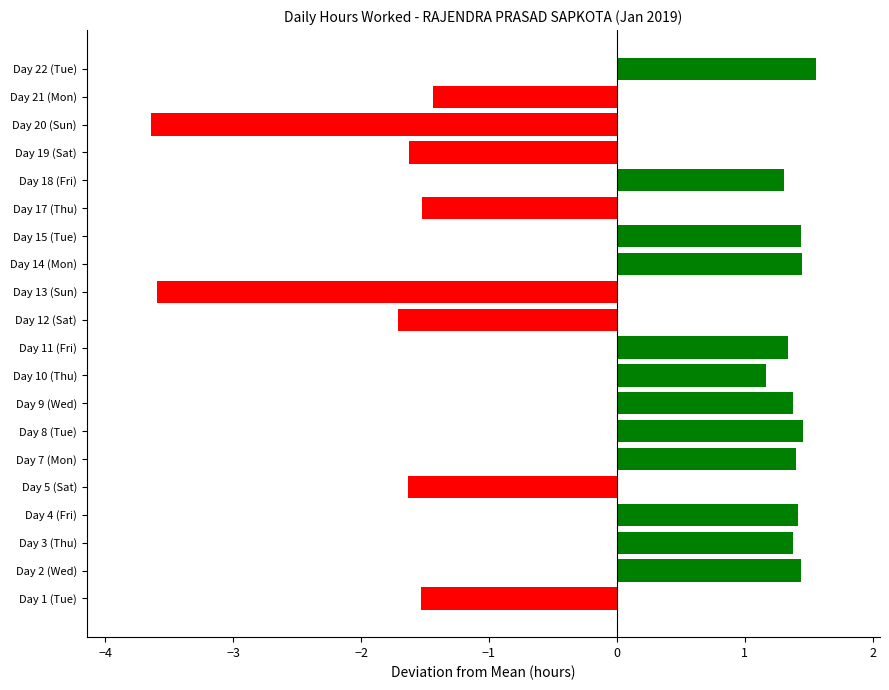

What is the maximum value shown in the chart?

1.6